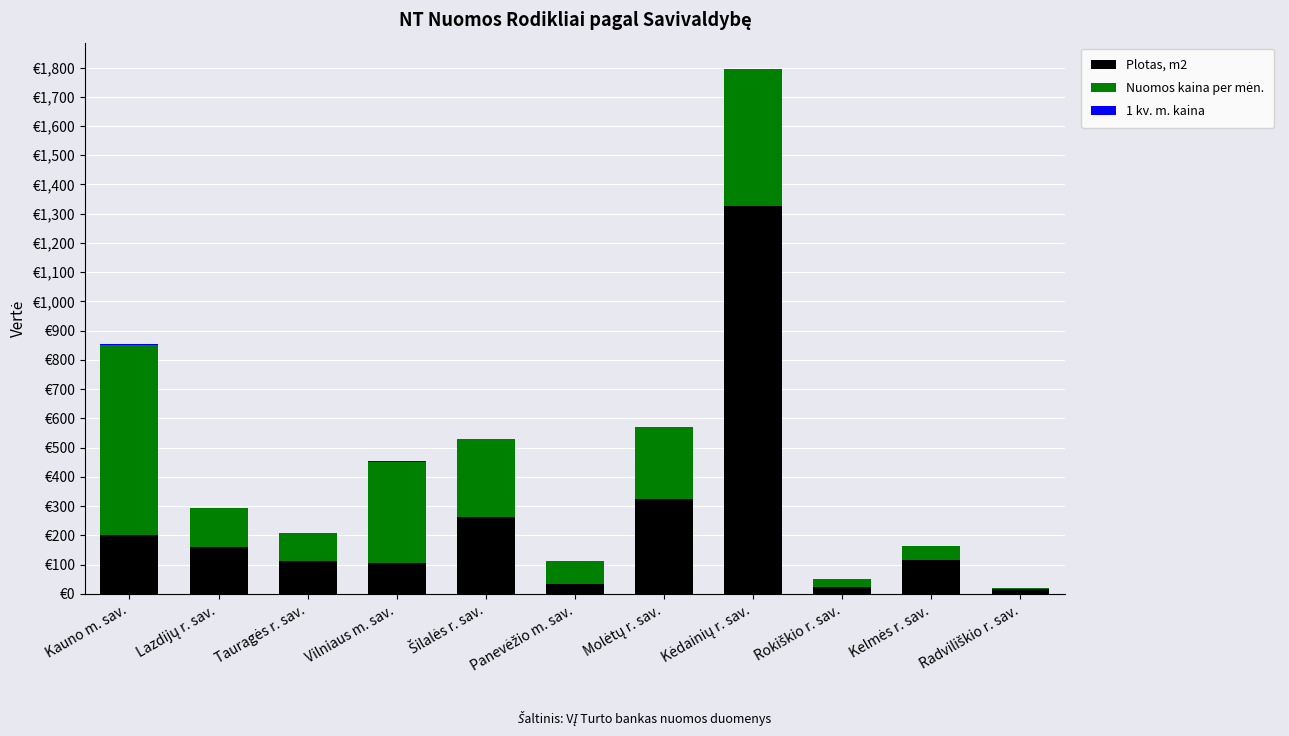

What is the total value across all series at Panevėžio m. sav.?

113.9